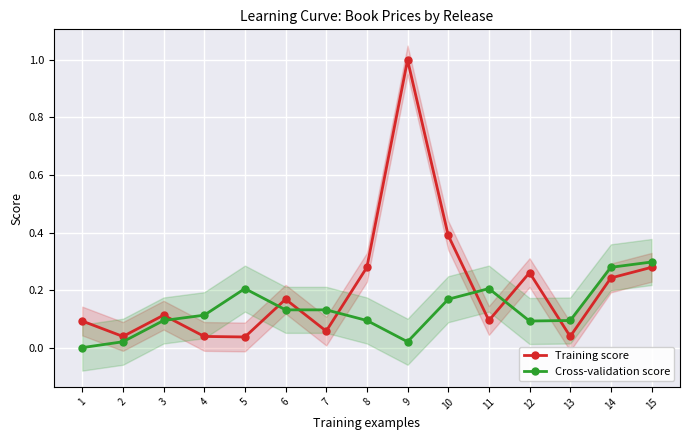

Which has a higher value, 9 or 12?

9